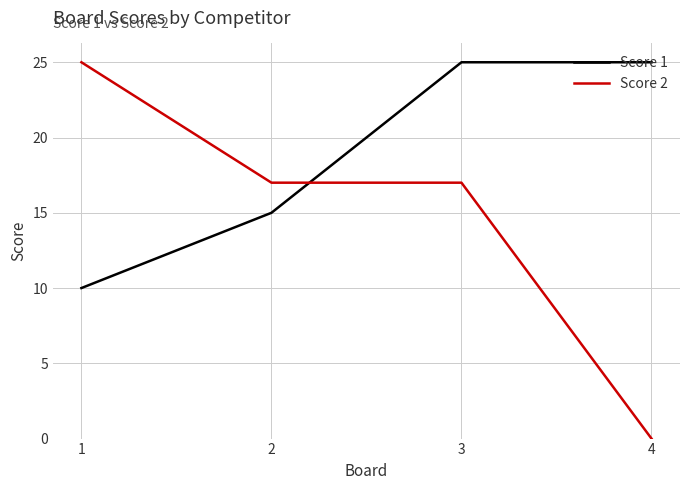

True or false: Score 1 and Score 2 cross at least once.

True